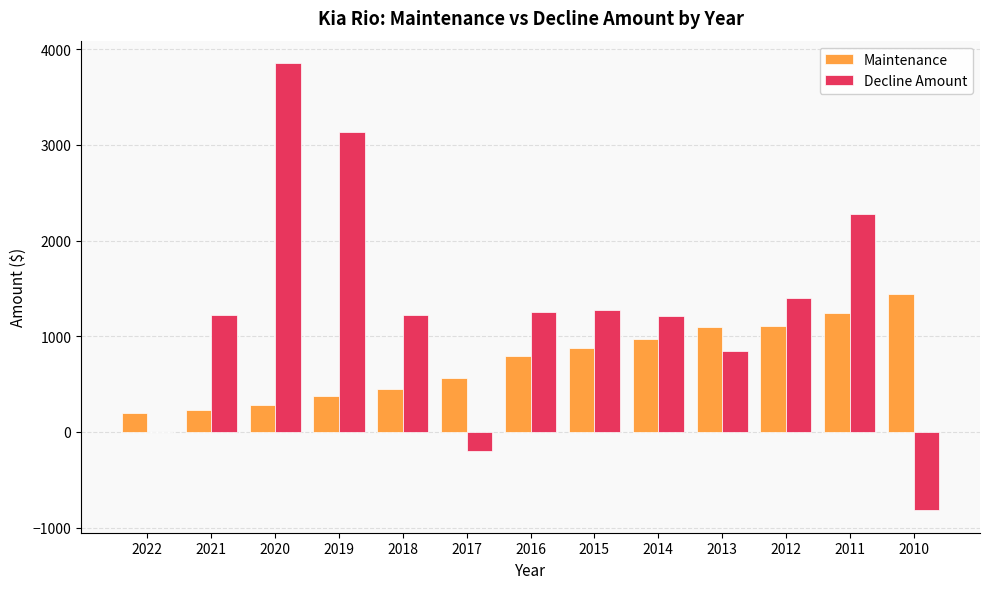

Which label corresponds to the largest value in the chart?

2020